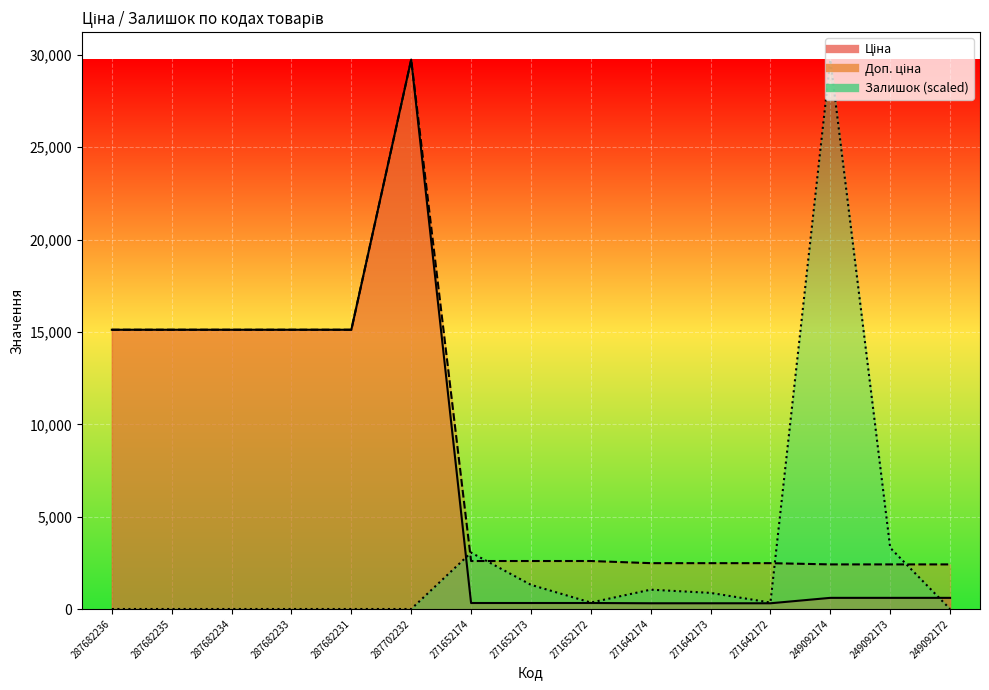

Is the value of Ціна at 287682236 greater than the value of Залишок at 271642174?

Yes